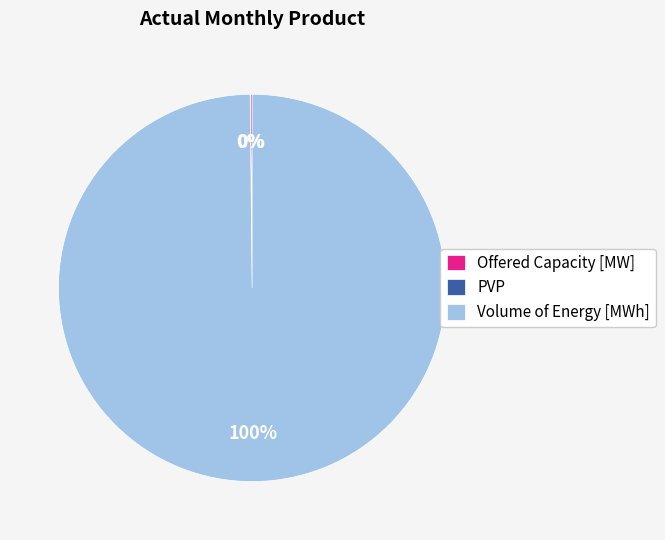

Which category has the biggest portion of the pie?

Volume of Energy [MWh]